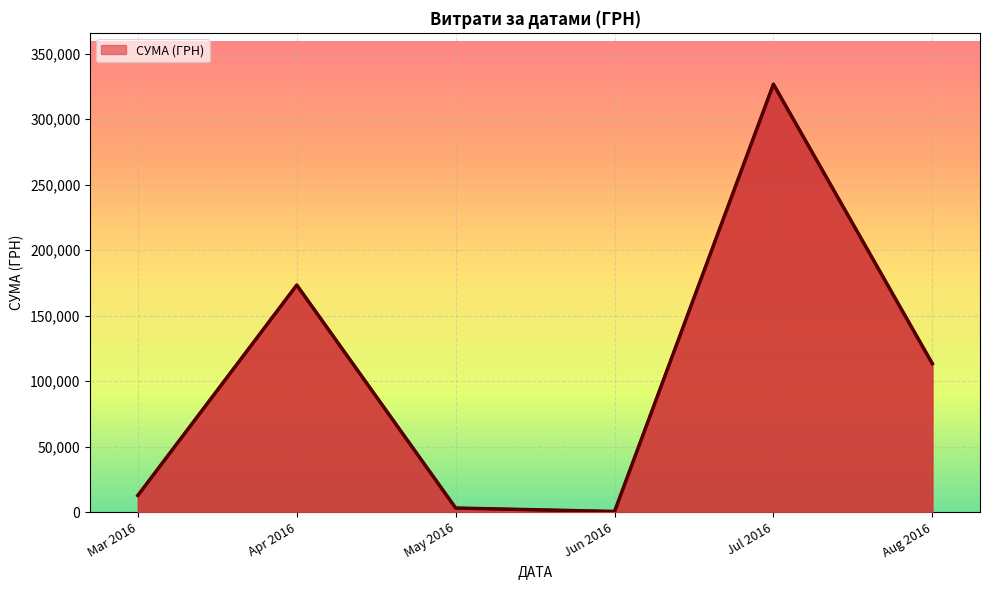

What is the change in value from Mar 2016 to Aug 2016?

+100553.9